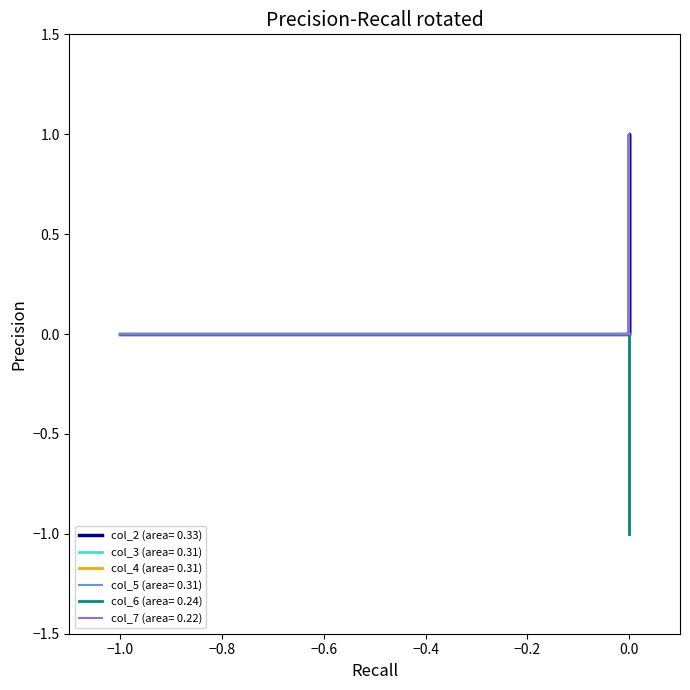

Reading left to right, list all the values displayed in this chart.

col_2: 0	0	1	0
col_3: 0	0	-1	0
col_4: 0	0	-1	0
col_5: 0	0	0	1
col_6: 0	0	0	-1
col_7: 0	1	0	0